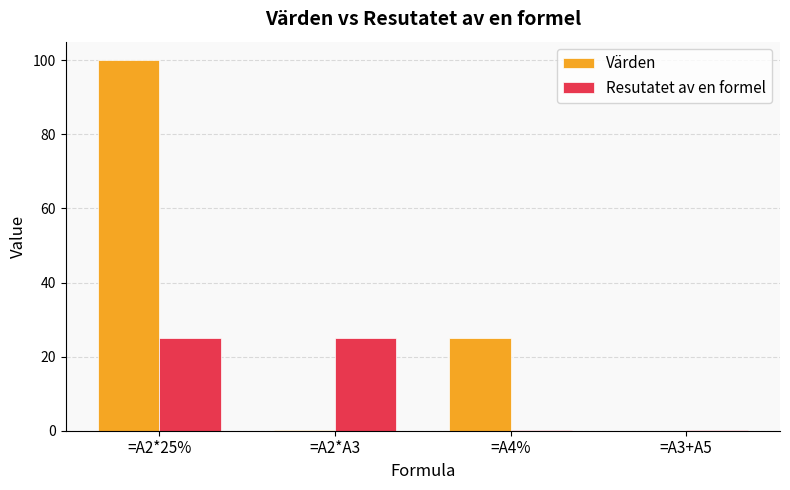

Which series changed the most between =A2*A3 and =A3+A5?

Resutatet av en formel